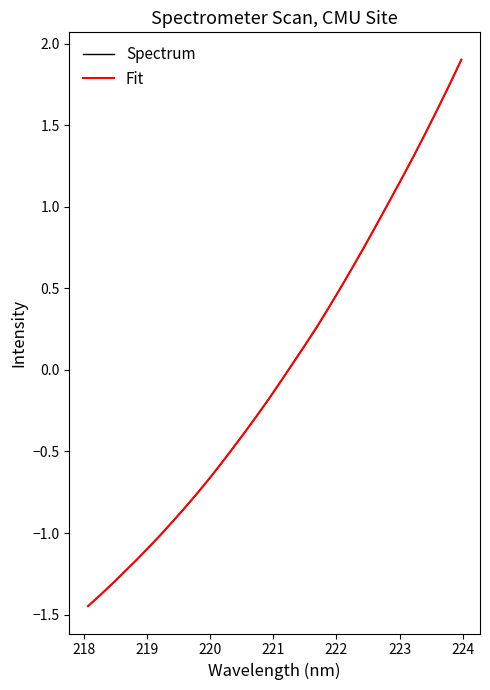

True or false: Fit has more than 1 interior local peaks.

False